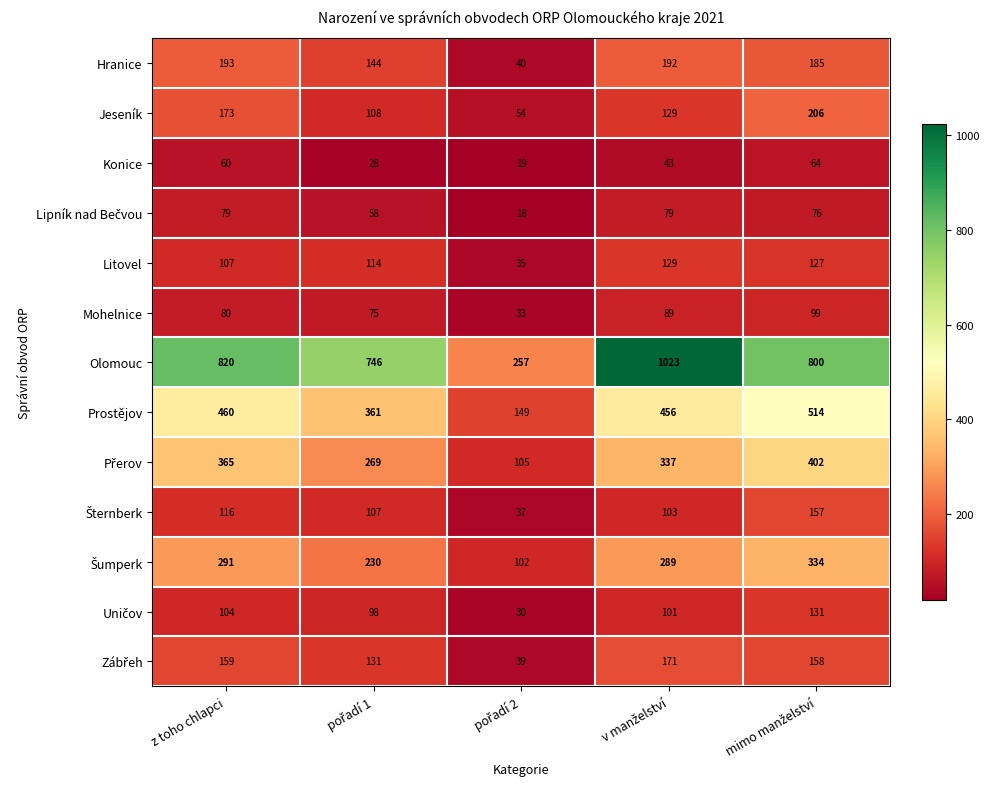

At how many categories does at least one series exceed 730?

4